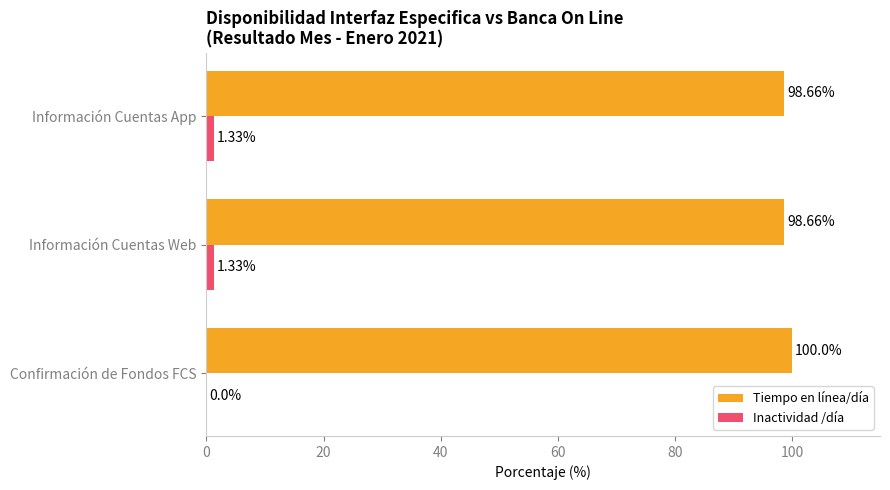

What is the sum of all Tiempo en línea/día values?

297.3